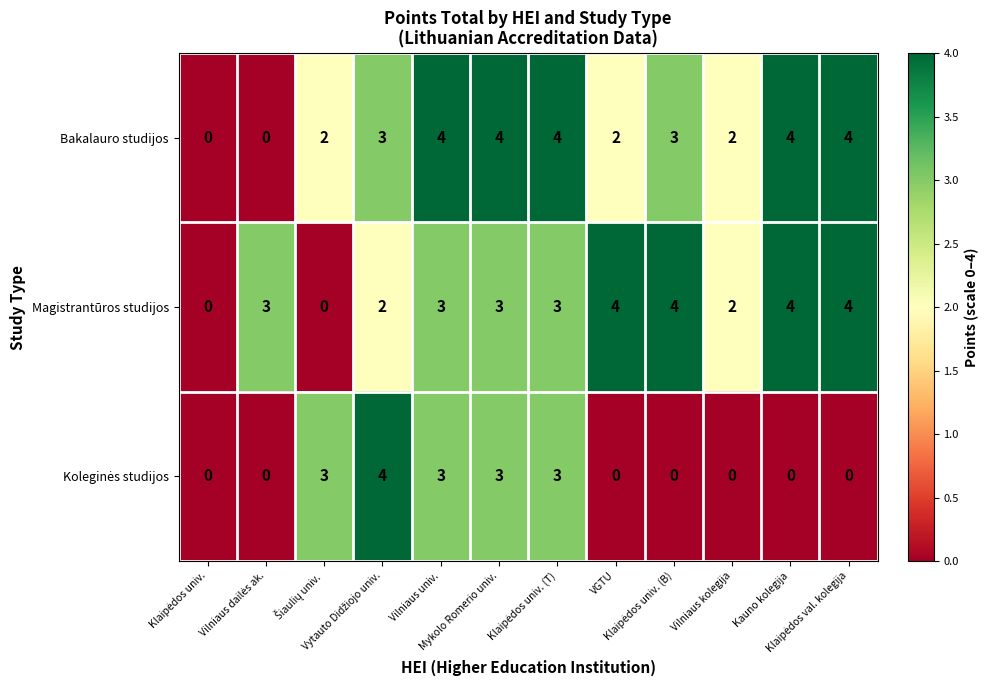

What is the greatest value displayed?

4